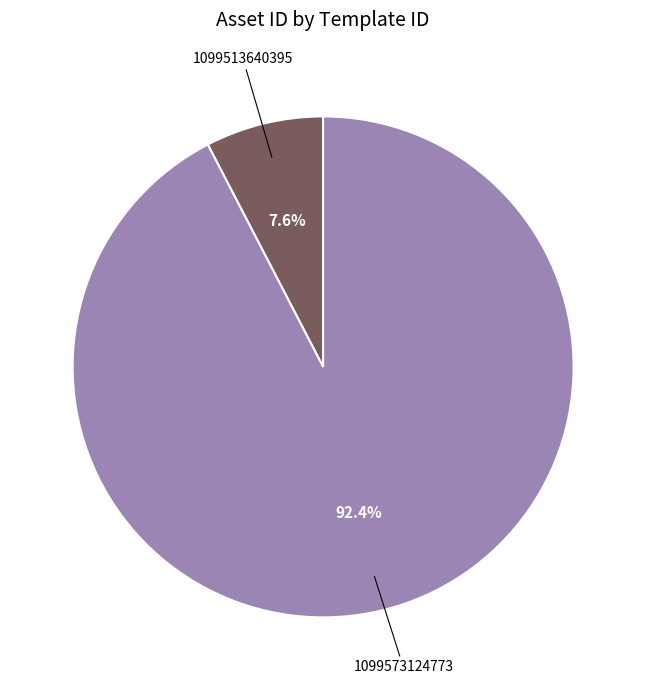

Is there any slice that represents more than half of the pie?

Yes